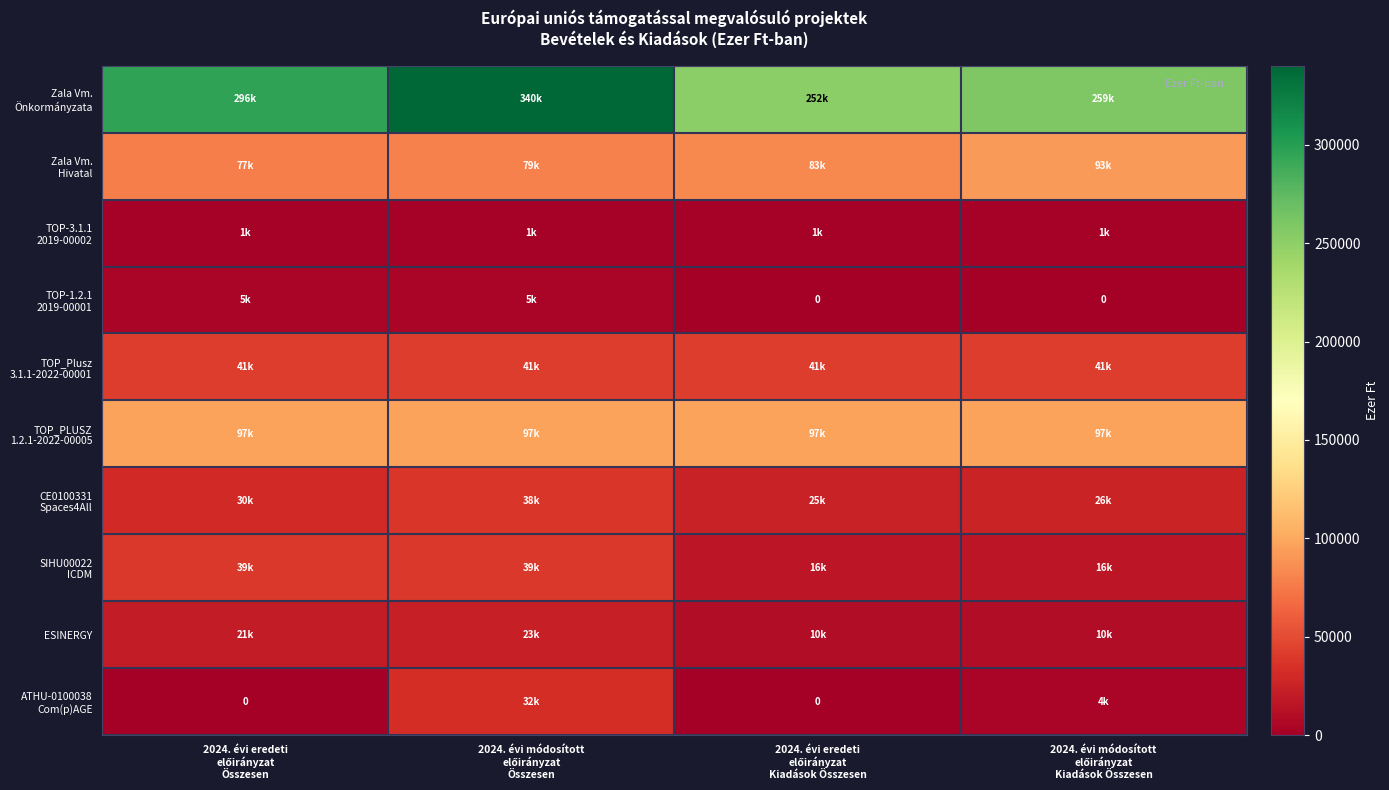

How many positive values does the ATHU-0100038 Com(p)AGE series have?

2